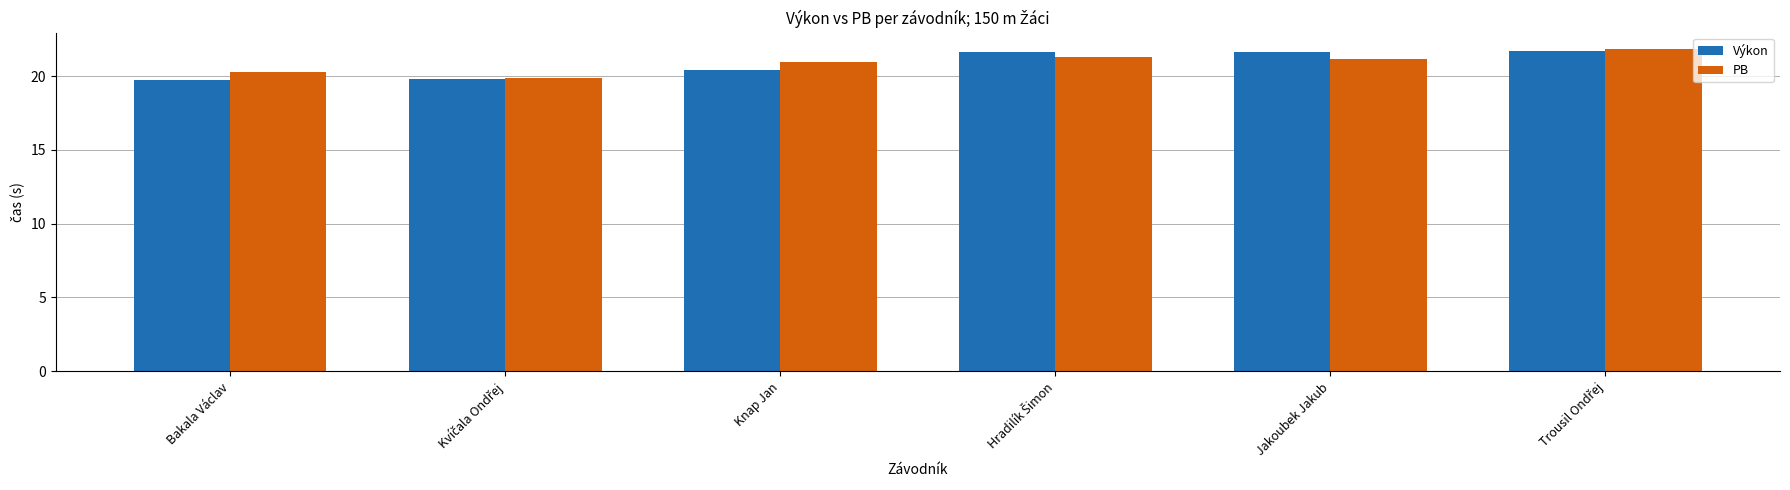

What is the difference between the maximum and minimum values in the Výkon series?

1.9